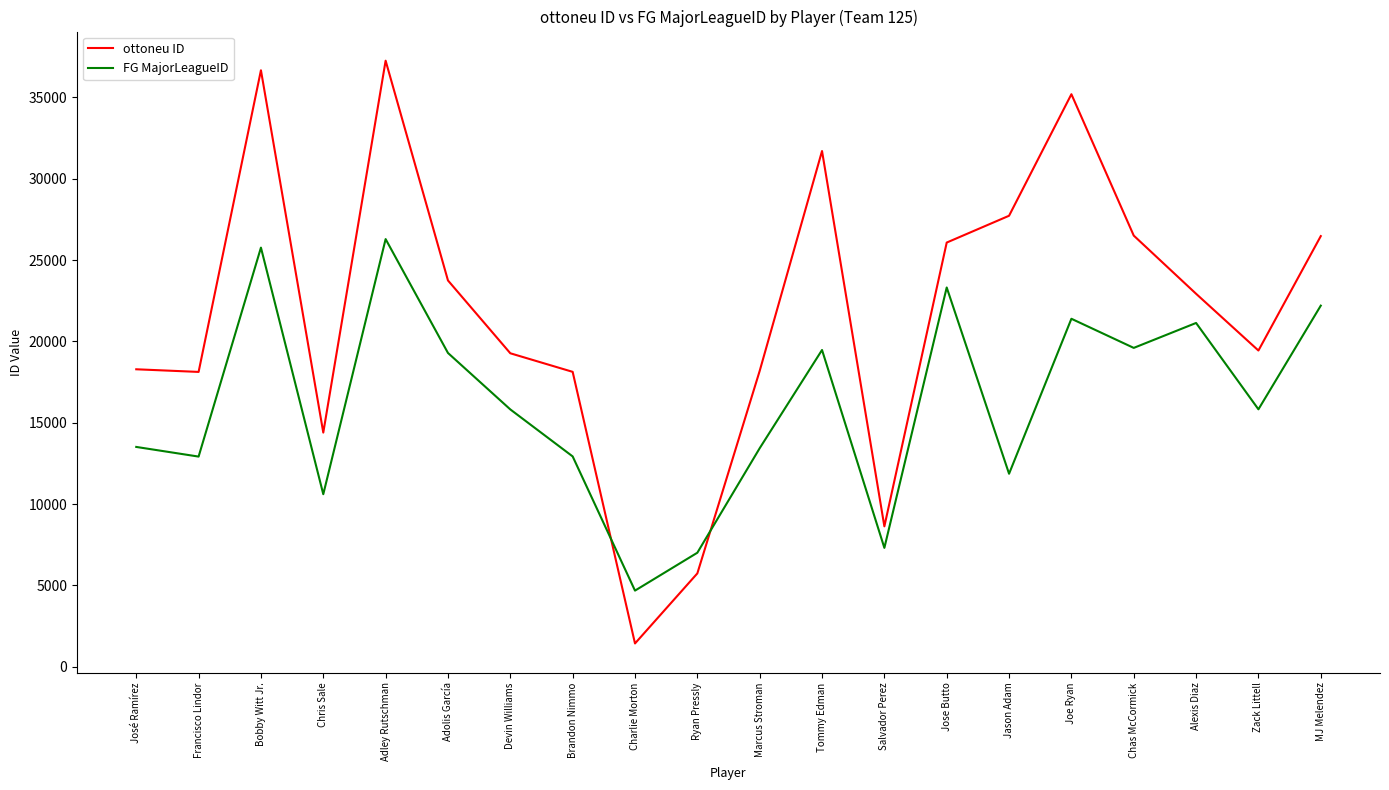

Where do FG MajorLeagueID and ottoneu ID first cross each other?

Brandon Nimmo and Charlie Morton